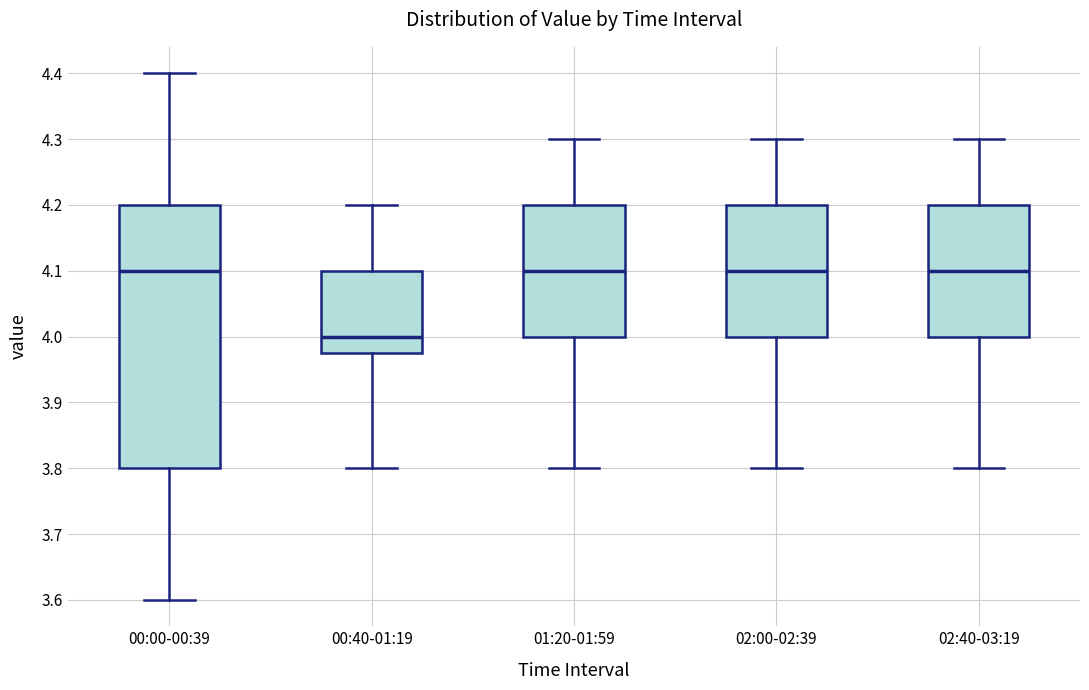

Reading left to right, transcribe this box plot: for each box, give where its median line is, the range the box spans, and where its two whiskers end, as read against the y-axis. The values are not printed on the chart, so give them approximately, as read against the axis.

00:00-00:39: median 4.10, box 3.80 to 4.20, whiskers 3.60 to 4.40
00:40-01:19: median 4.00, box 3.98 to 4.10, whiskers 3.80 to 4.20
01:20-01:59: median 4.10, box 4.00 to 4.20, whiskers 3.80 to 4.30
02:00-02:39: median 4.10, box 4.00 to 4.20, whiskers 3.80 to 4.30
02:40-03:19: median 4.10, box 4.00 to 4.20, whiskers 3.80 to 4.30